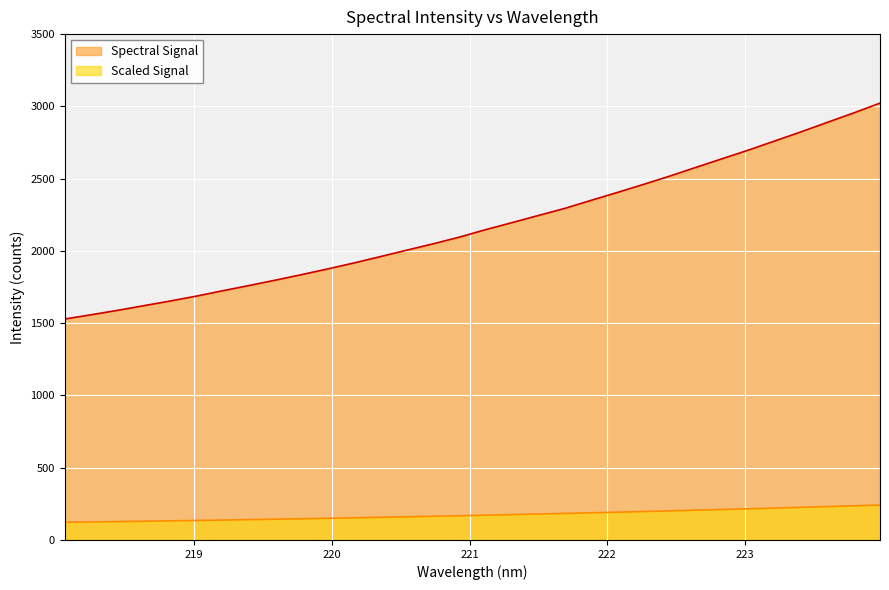

True or false: the data shows 1687.1 at 219.0156.

True